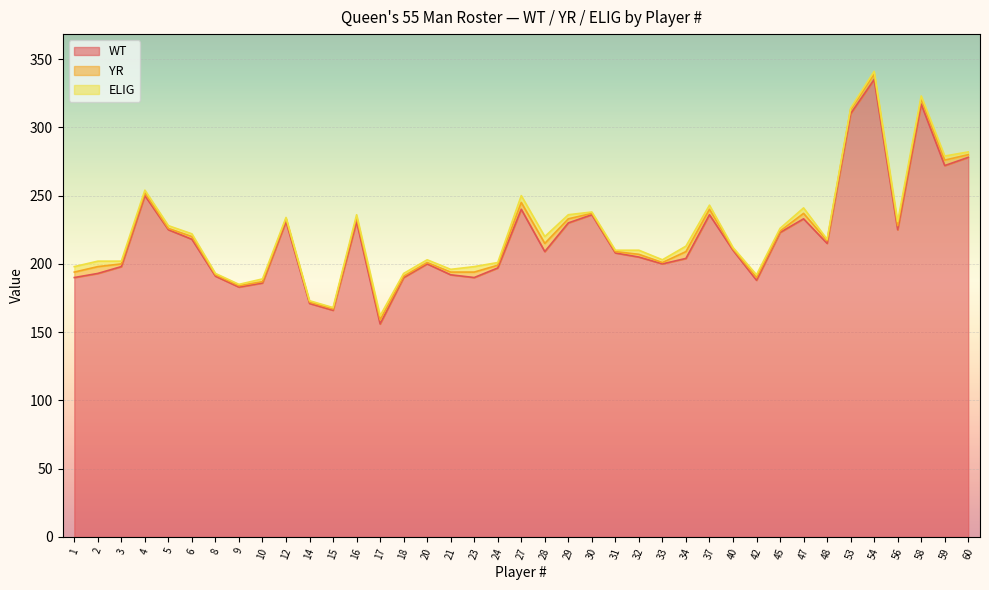

Count the YR values in the range 1 to 4.

35